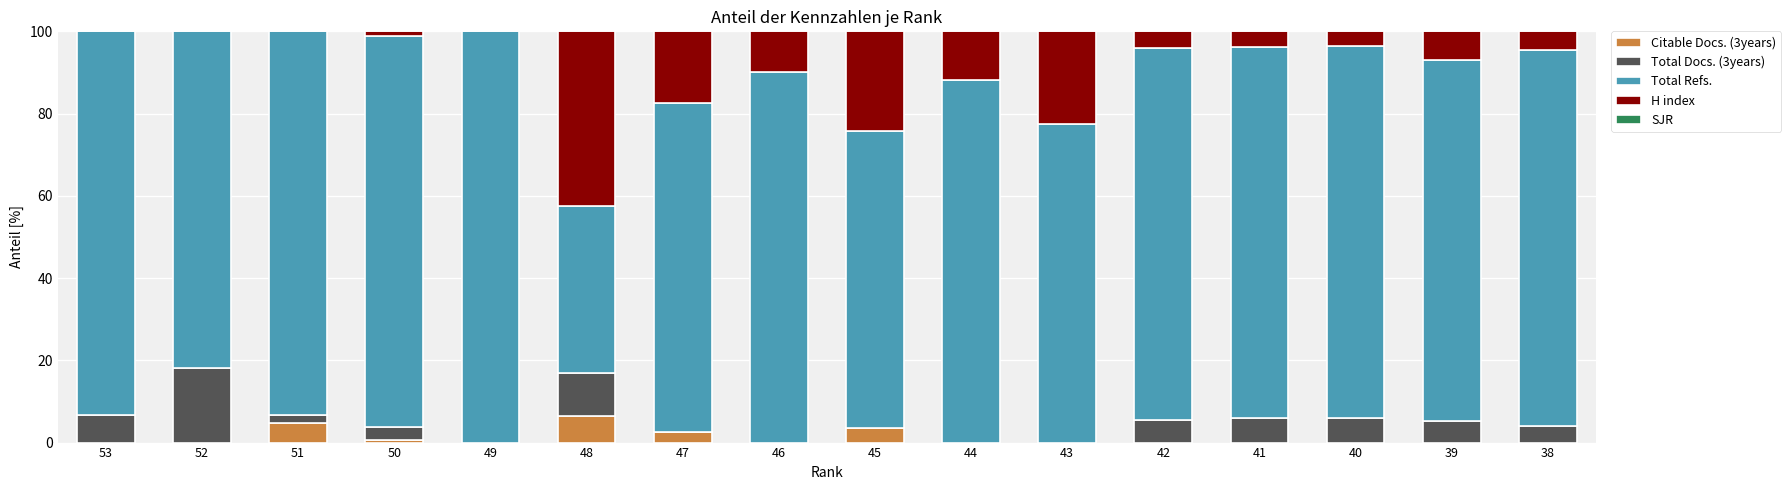

What is the sum of all Citable Docs. (3years) values?

17.6